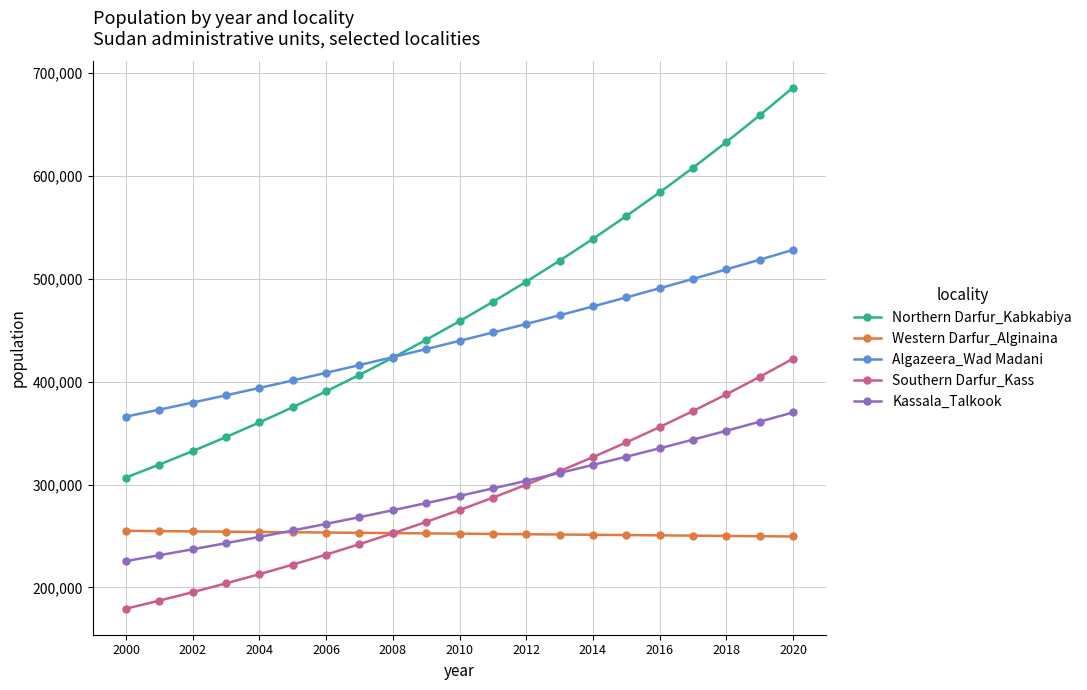

What is the value of the Kassala_Talkook point at the 19th from the left?

352230.3